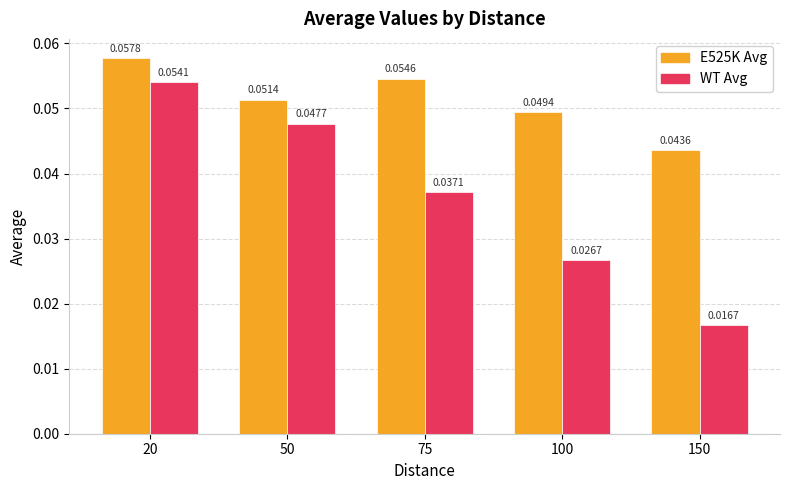

Which series has the largest range (max minus min)?

WT Avg